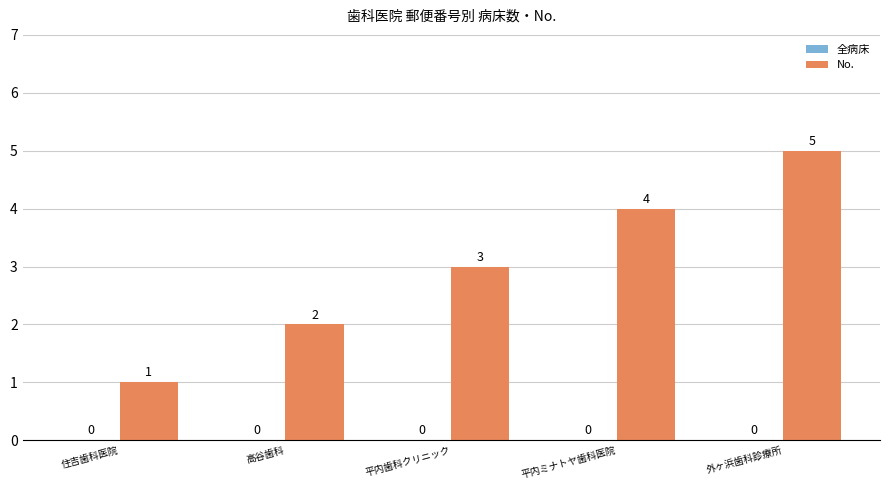

What position from the left is 平内歯科クリニック?

3